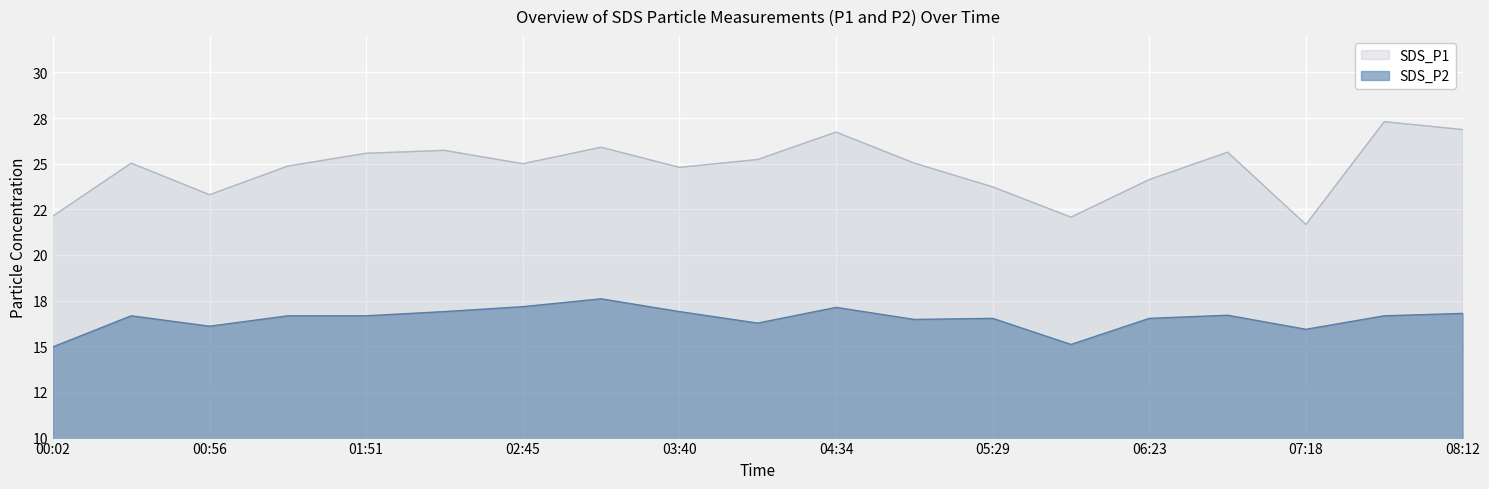

Where is SDS_P2 nearest to the value 16?

07:18